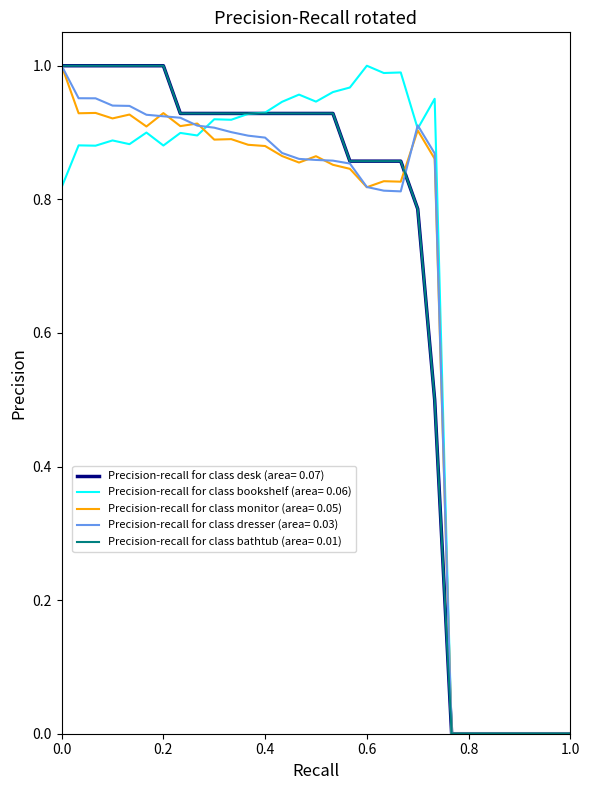

Is this an area chart (filled region under the line)?

No